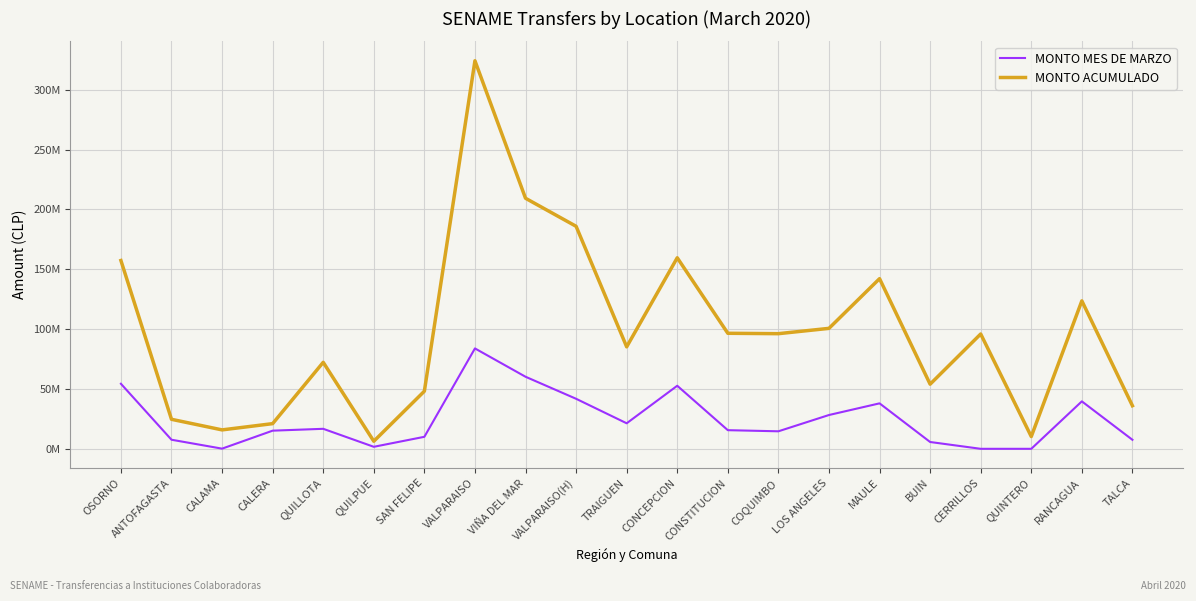

What are all the series names shown in the legend?

MONTO MES DE MARZO, MONTO ACUMULADO